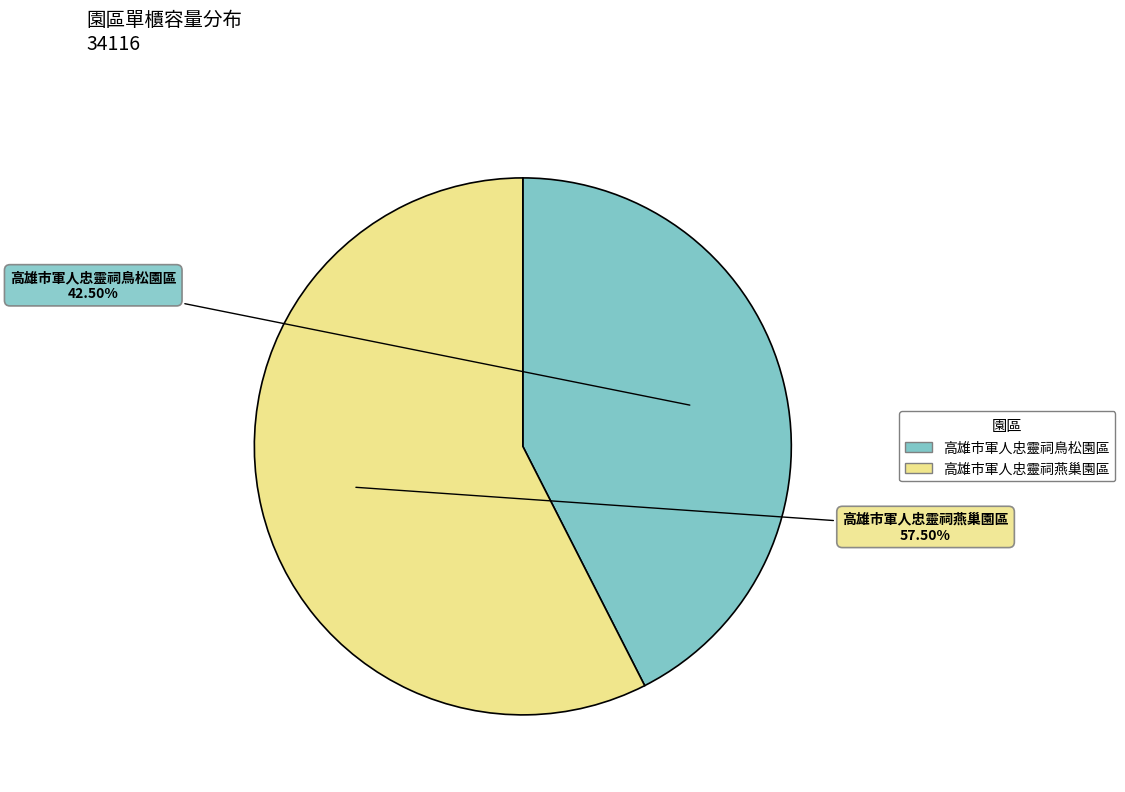

Which slice is the largest?

高雄市軍人忠靈祠燕巢園區